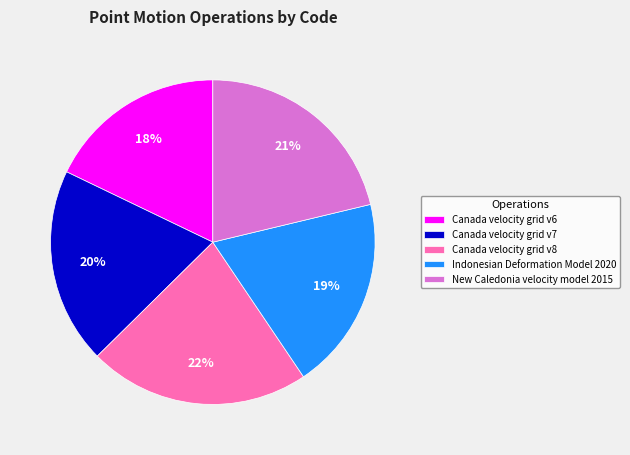

Which category has the smallest portion of the pie?

Canada velocity grid v6